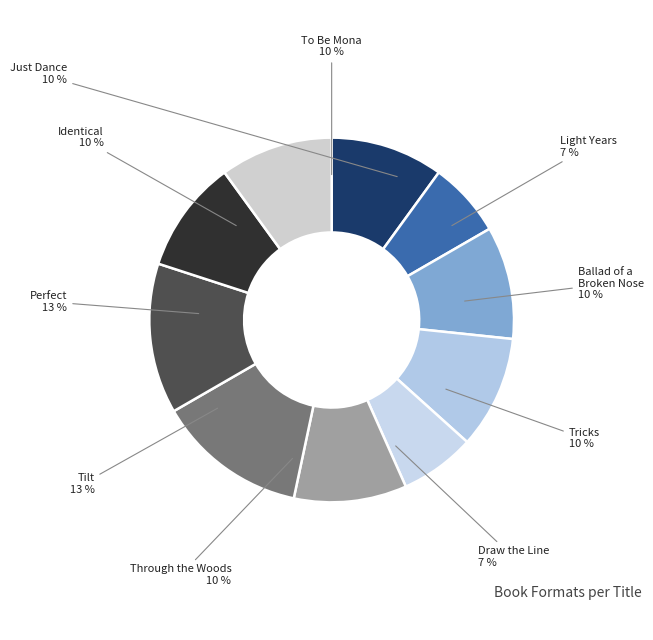

Approximately how many times larger is the value at Perfect compared to Just Dance?

1.3